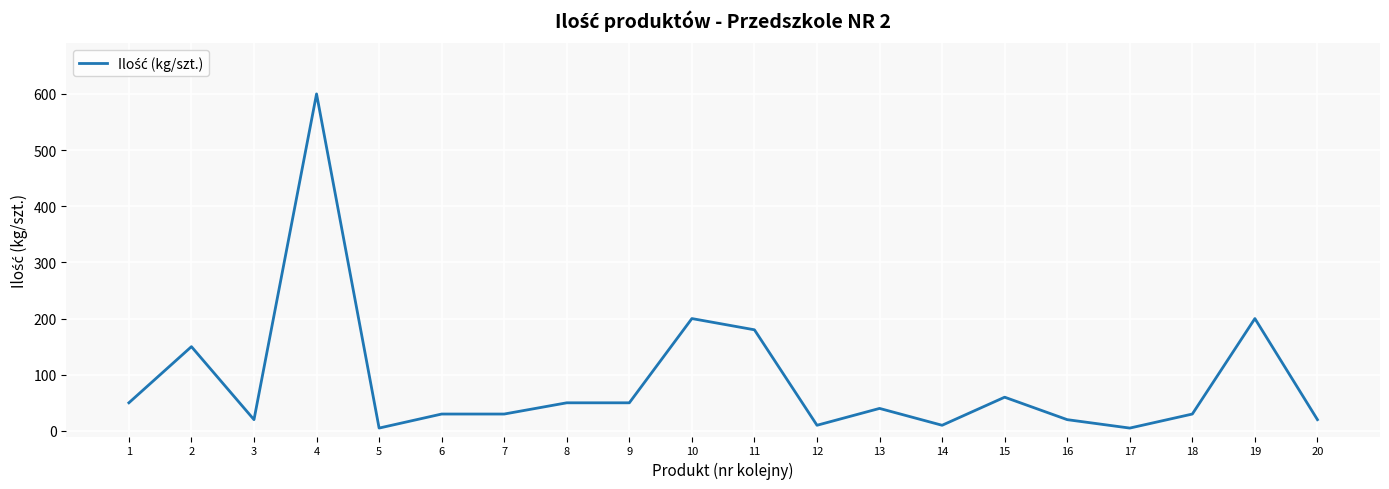

Count the number of categories in the chart.

20